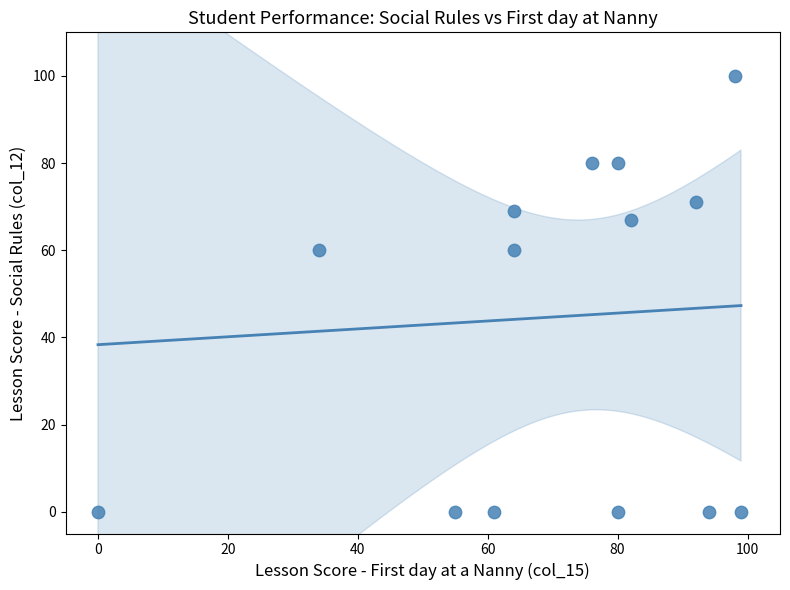

What is the range of X values (max minus min)?

99